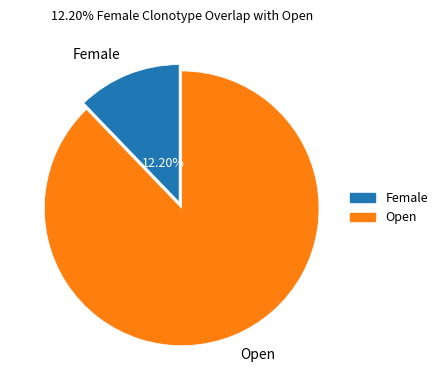

What percentage is the Open slice, to the nearest percent?

88%